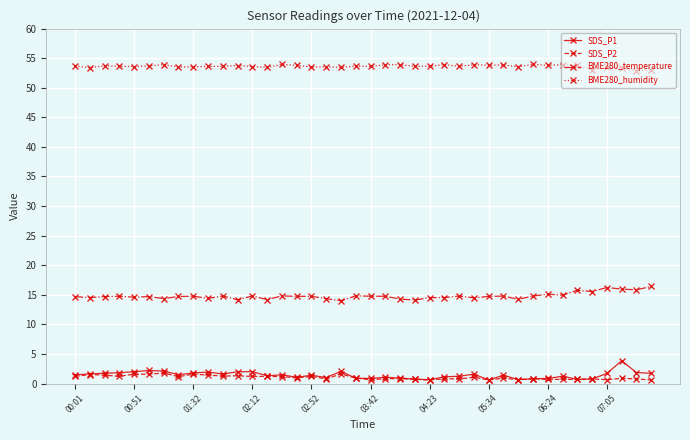

Does the chart display data point markers on the line(s)?

Yes